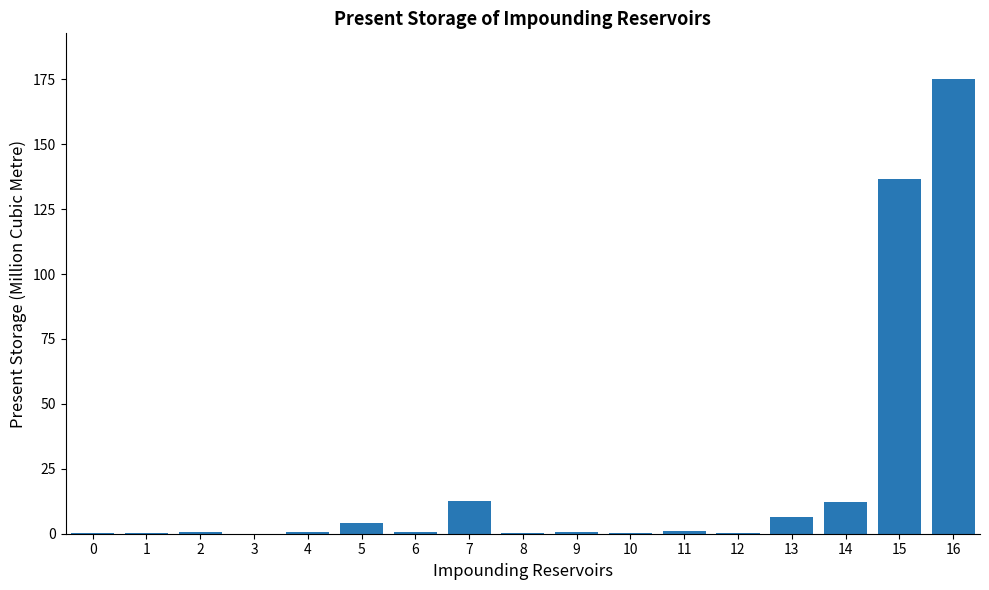

Is it true that the value at 7 is 12.7?

True